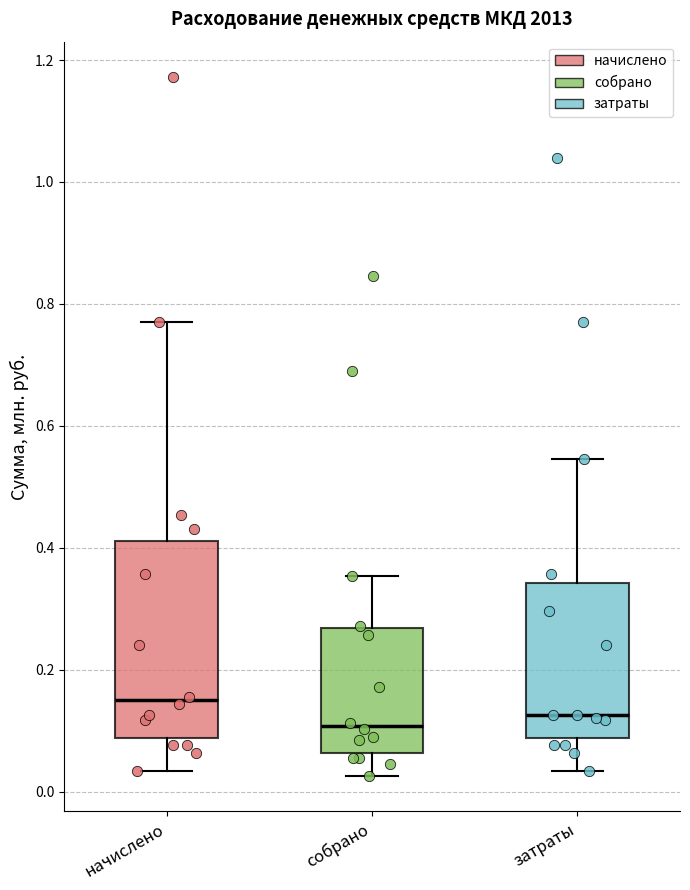

Where is the upper edge of the box for начислено on the y-axis? The values are not printed on the chart, so give them approximately, as read against the axis.

0.42